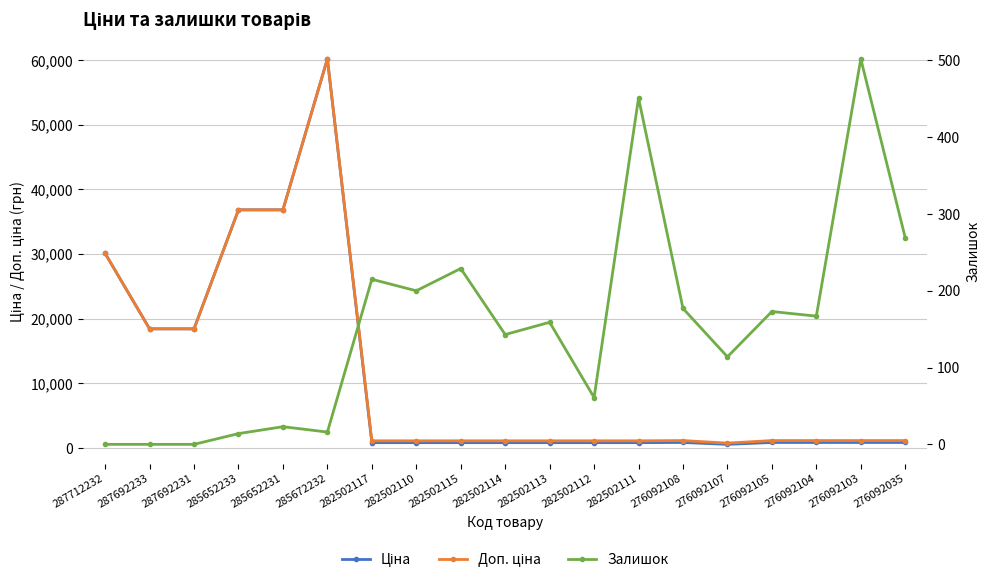

At how many categories does at least one series exceed 11201?

6